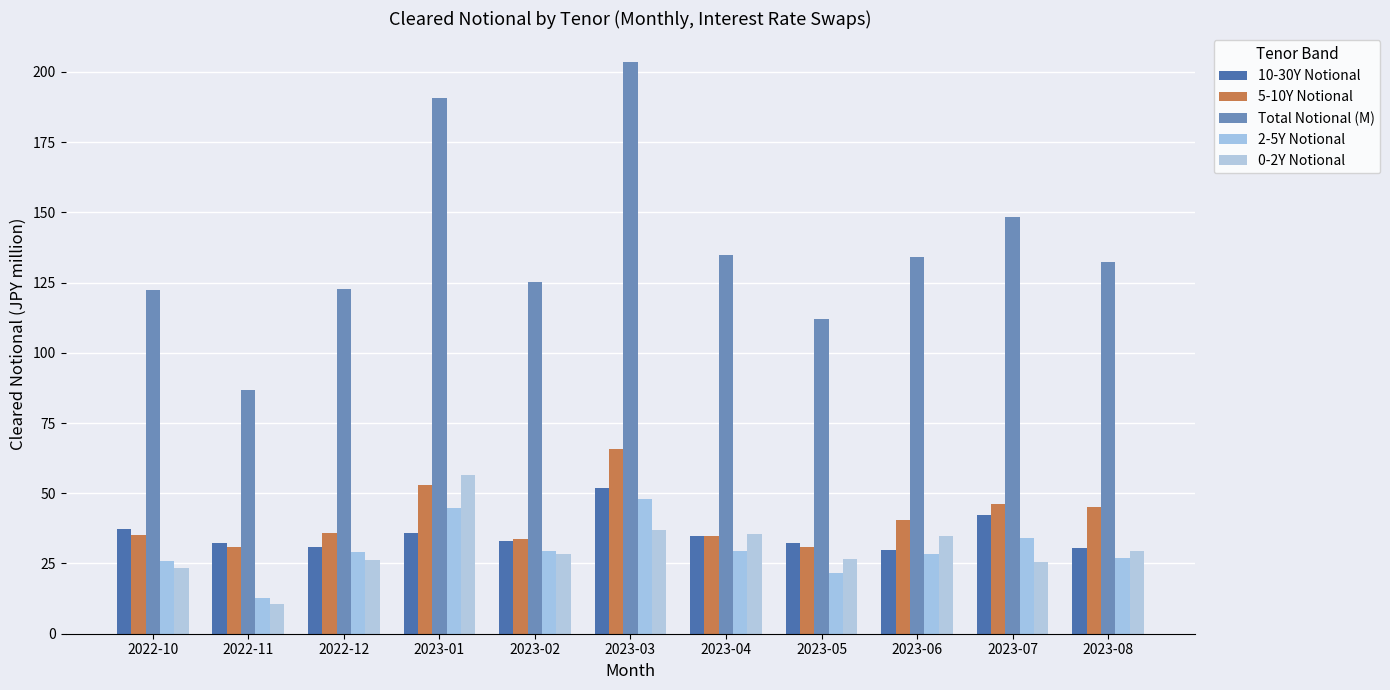

Which series has the largest total across all categories?

Total Notional (M)